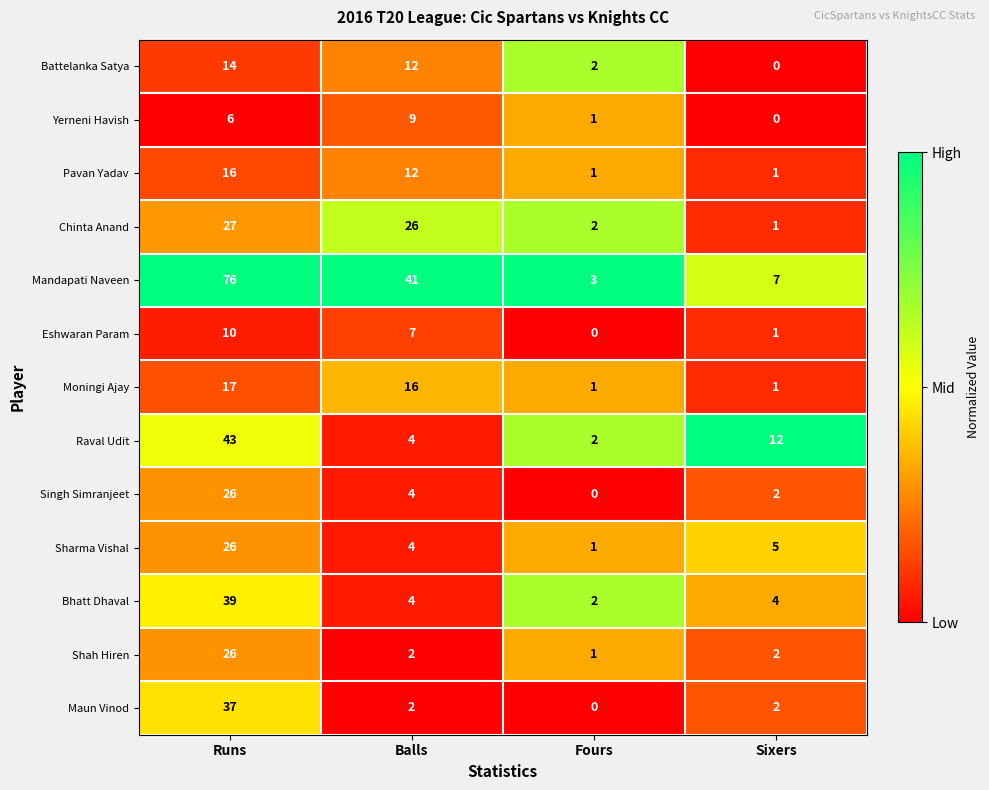

What is the difference between the highest and lowest values at Sixers?

12